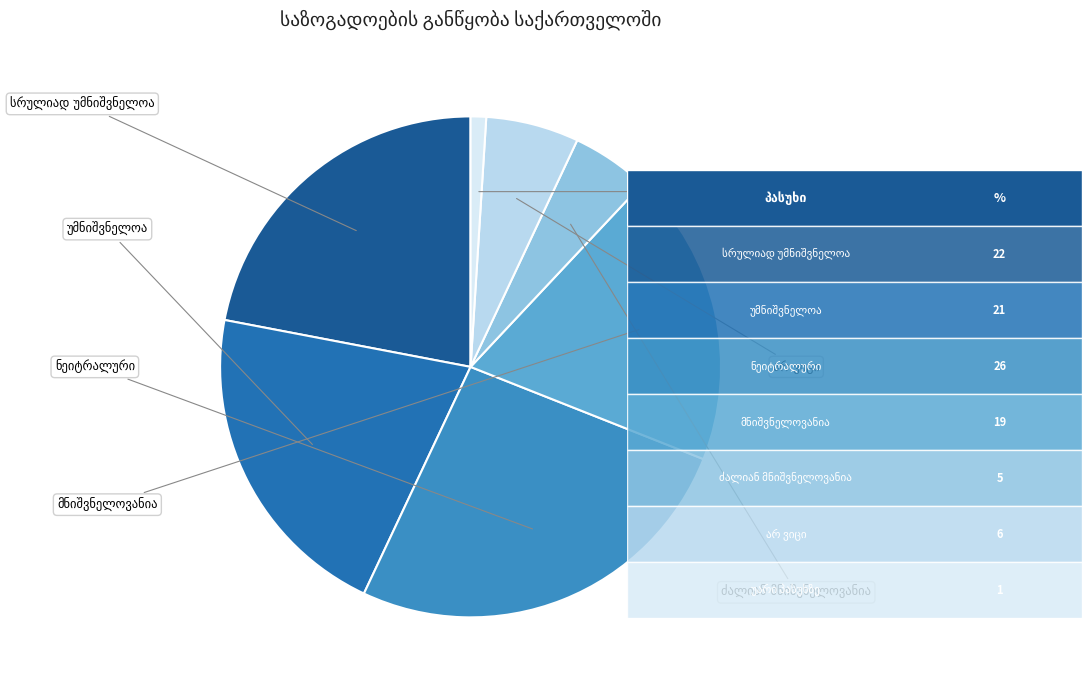

Approximately how many times larger is the value at არ ვიცი compared to სრულიად უმნიშვნელოა?

0.3